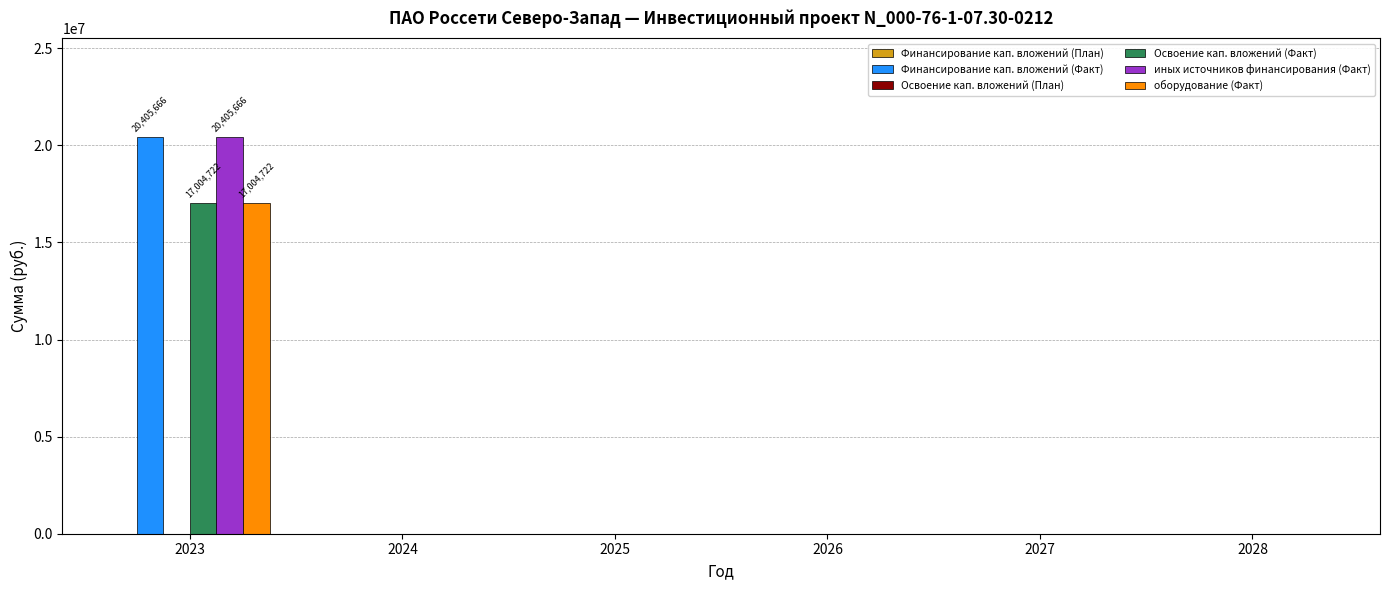

How many data points in Освоение кап. вложений (Факт) are above 0?

1